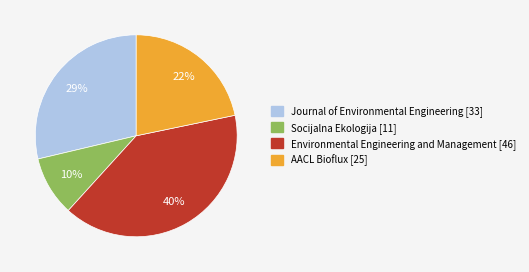

What percentage is the Journal of Environmental Engineering [33] slice, to the nearest percent?

29%